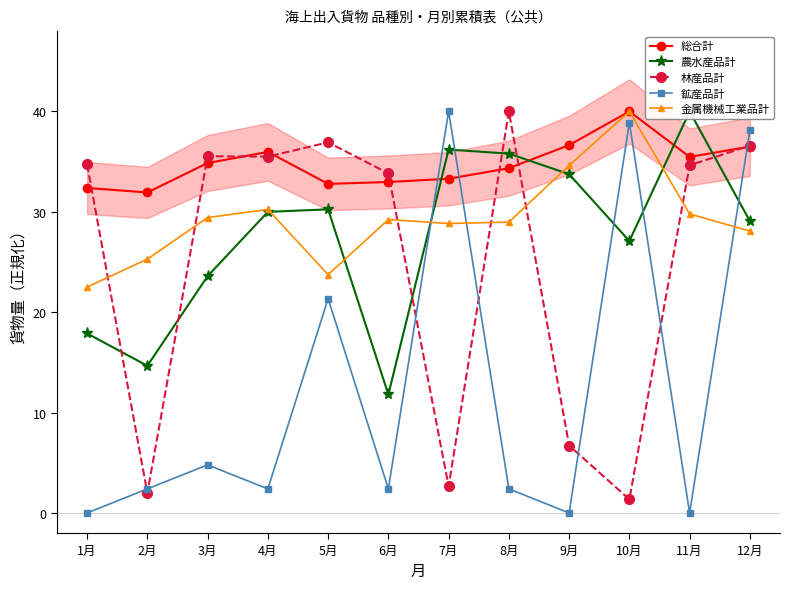

What is the sum of the 鉱産品計 values at 1月 and 7月?

40.0